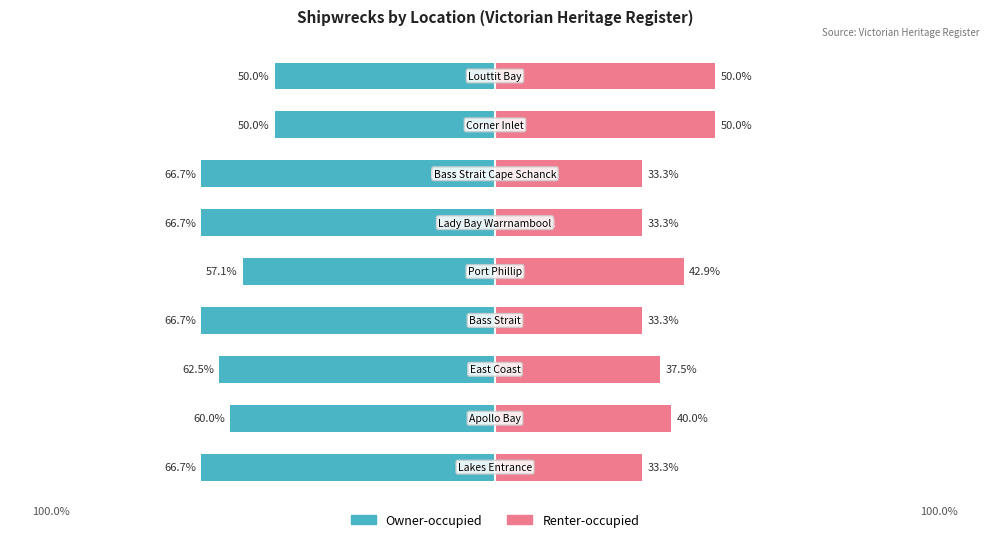

Reading left to right, what are all the values shown in this chart?

Owner-occupied: -66.7	-60.0	-62.5	-66.7	-57.1	-66.7	-66.7	-50.0	-50.0
Renter-occupied: 33.3	40.0	37.5	33.3	42.9	33.3	33.3	50.0	50.0